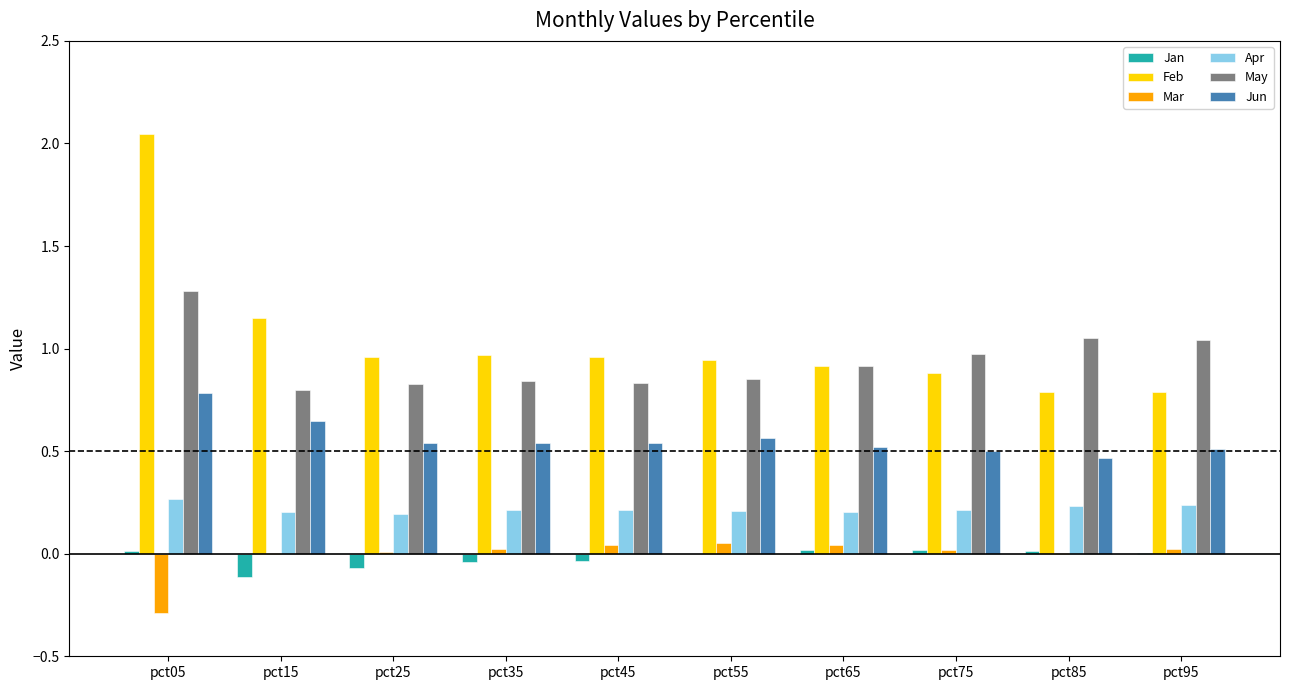

True or false: Jan has a value of -0.0 at pct35.

True